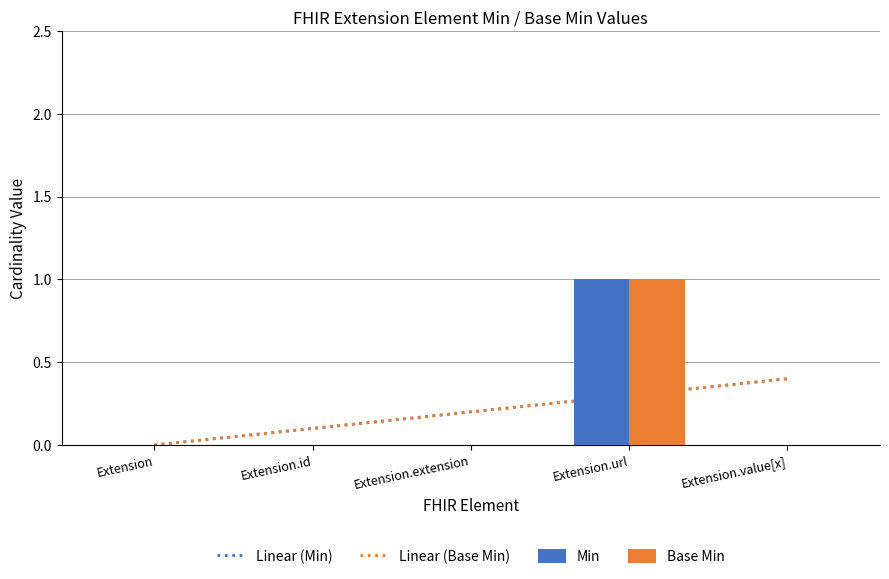

Which series has the largest range (max minus min)?

Min